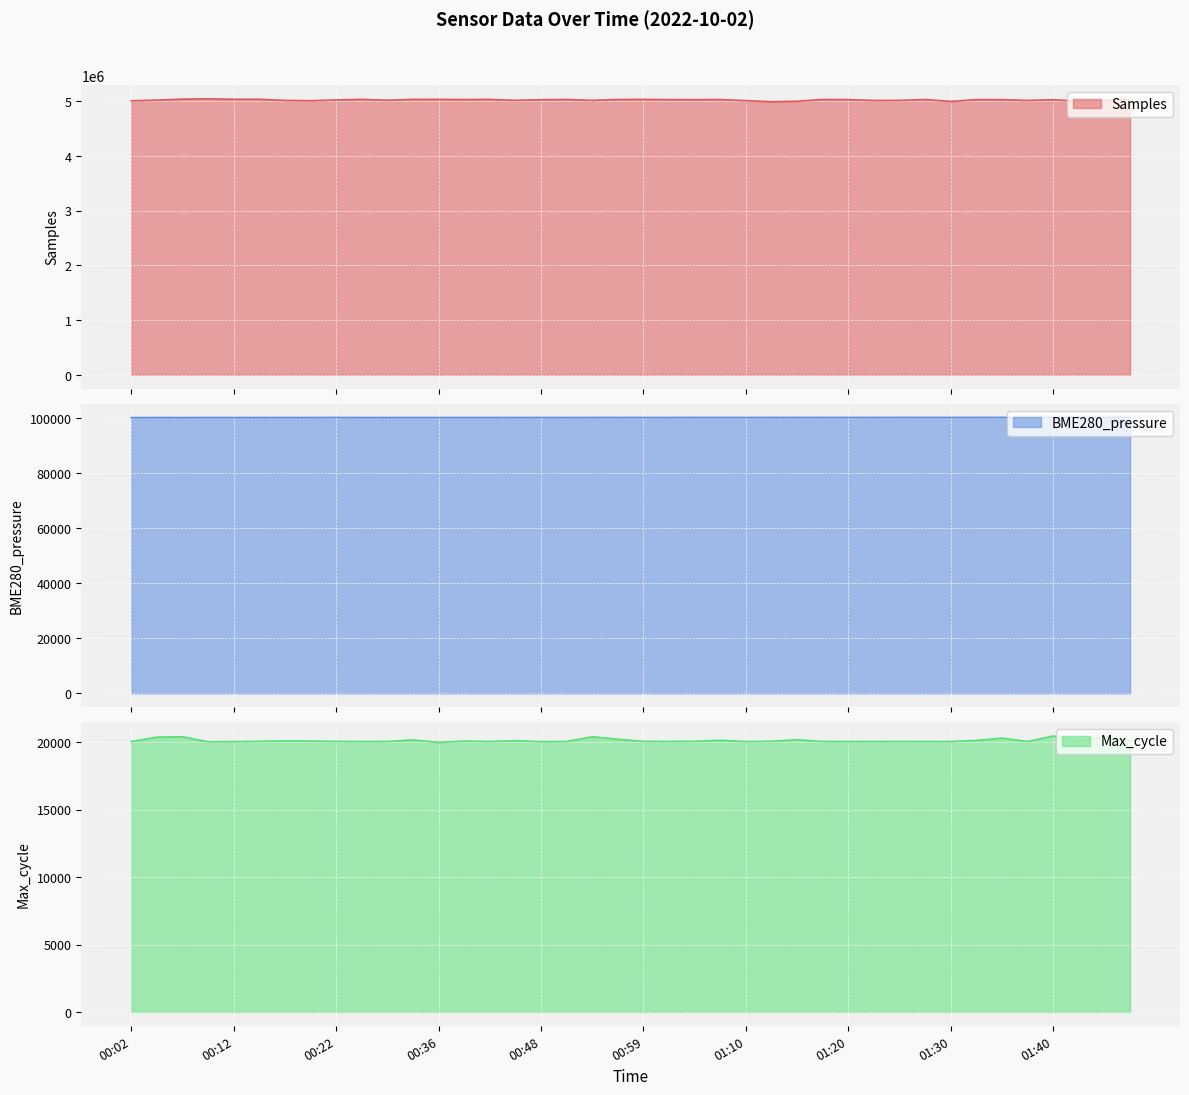

Which series changed the most between 01:05 and 01:20?

Samples